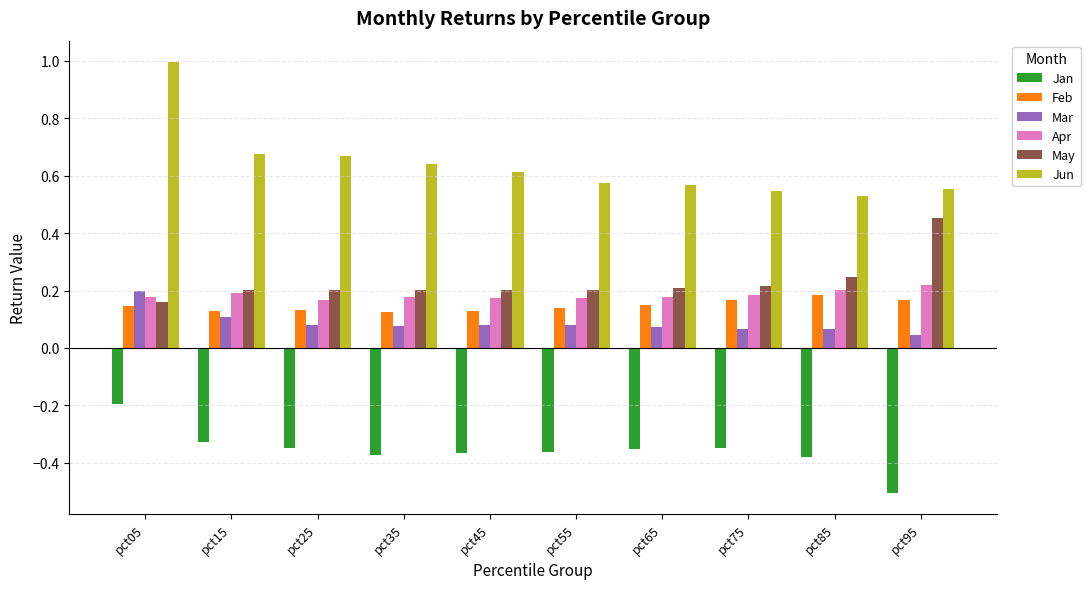

Which label corresponds to the smallest value in the chart?

pct95